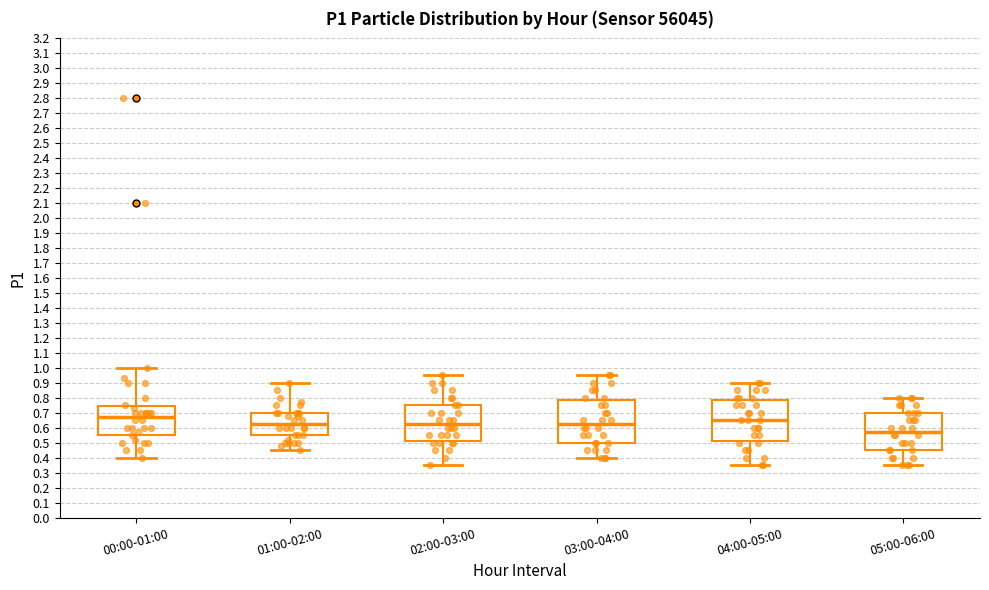

Where does the upper whisker of the box for 00:00-01:00 end on the y-axis? The values are not printed on the chart, so give them approximately, as read against the axis.

1.00